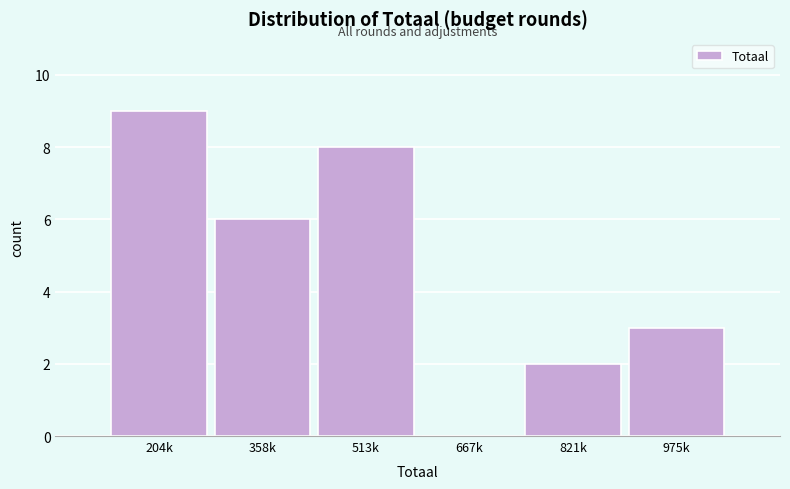

Reading right to left, extract all data points from this chart.

975k=3	821k=2	667k=0	513k=8	358k=6	204k=9